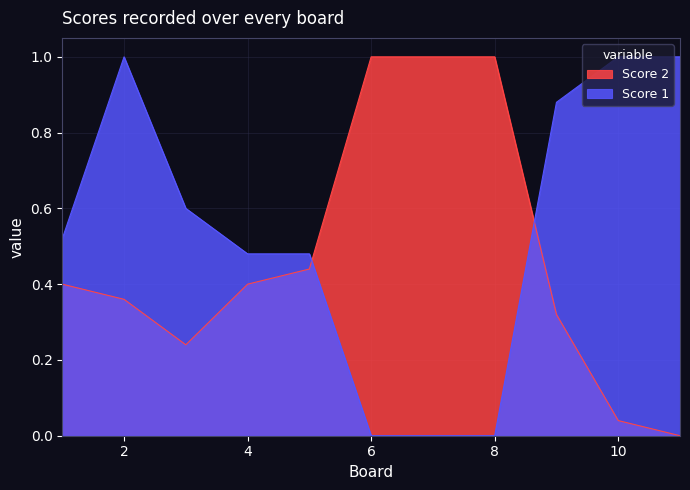

At which category does the chart reach its minimum across all series?

6